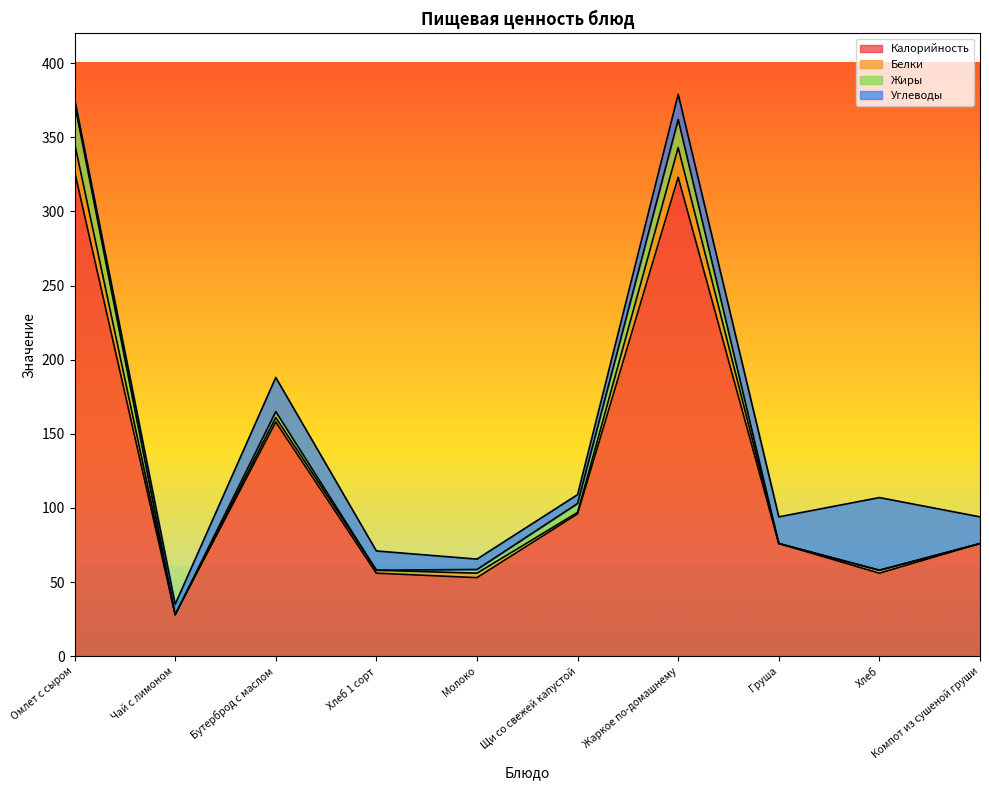

Rank the series at Щи со свежей капустой from lowest to highest value.

Белки, Жиры, Углеводы, Калорийность